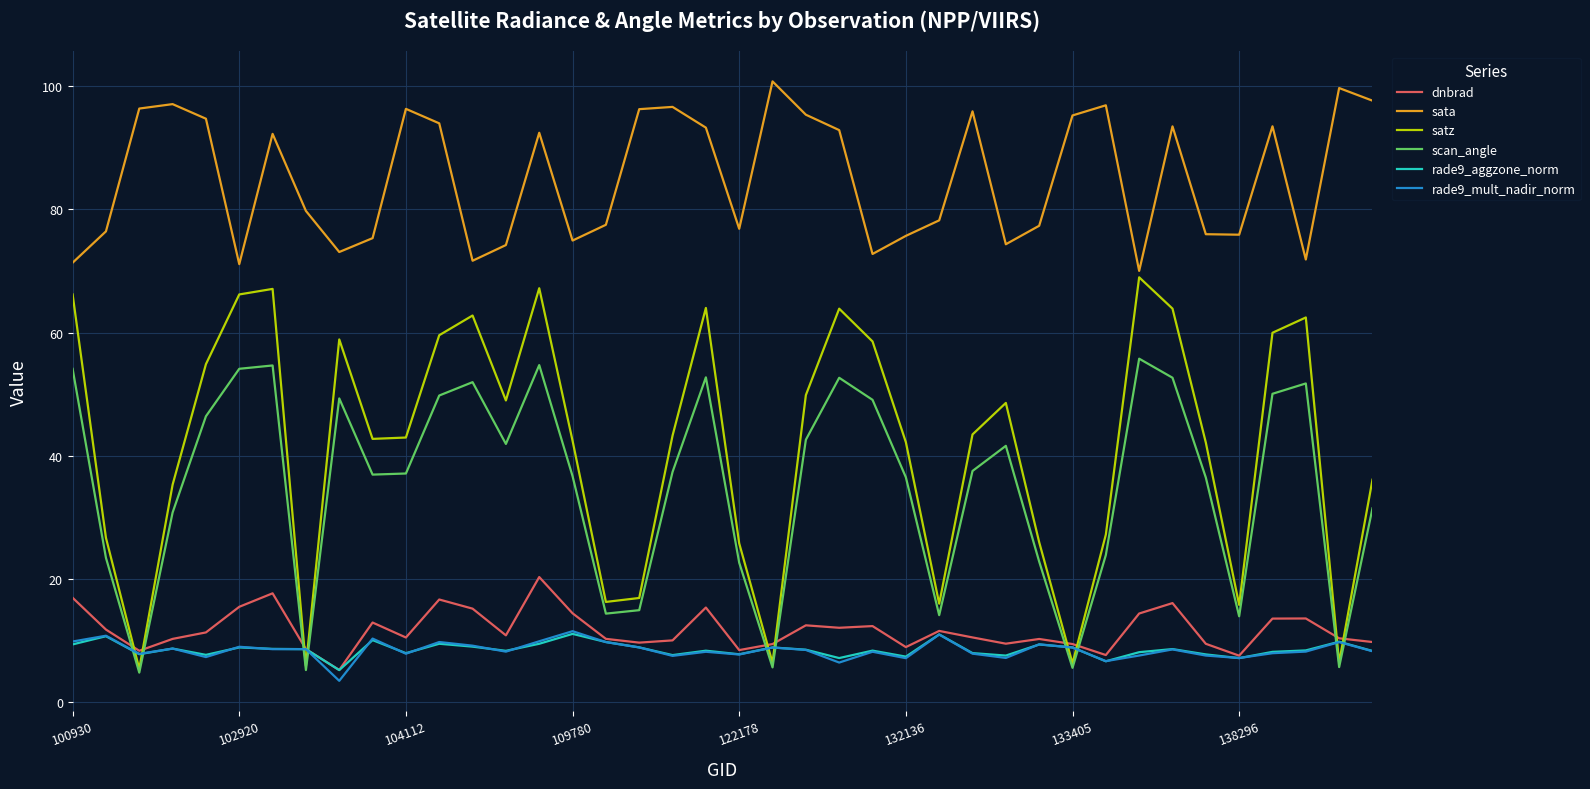

Which series ends up on top after the final intersection of scan_angle and dnbrad?

scan_angle